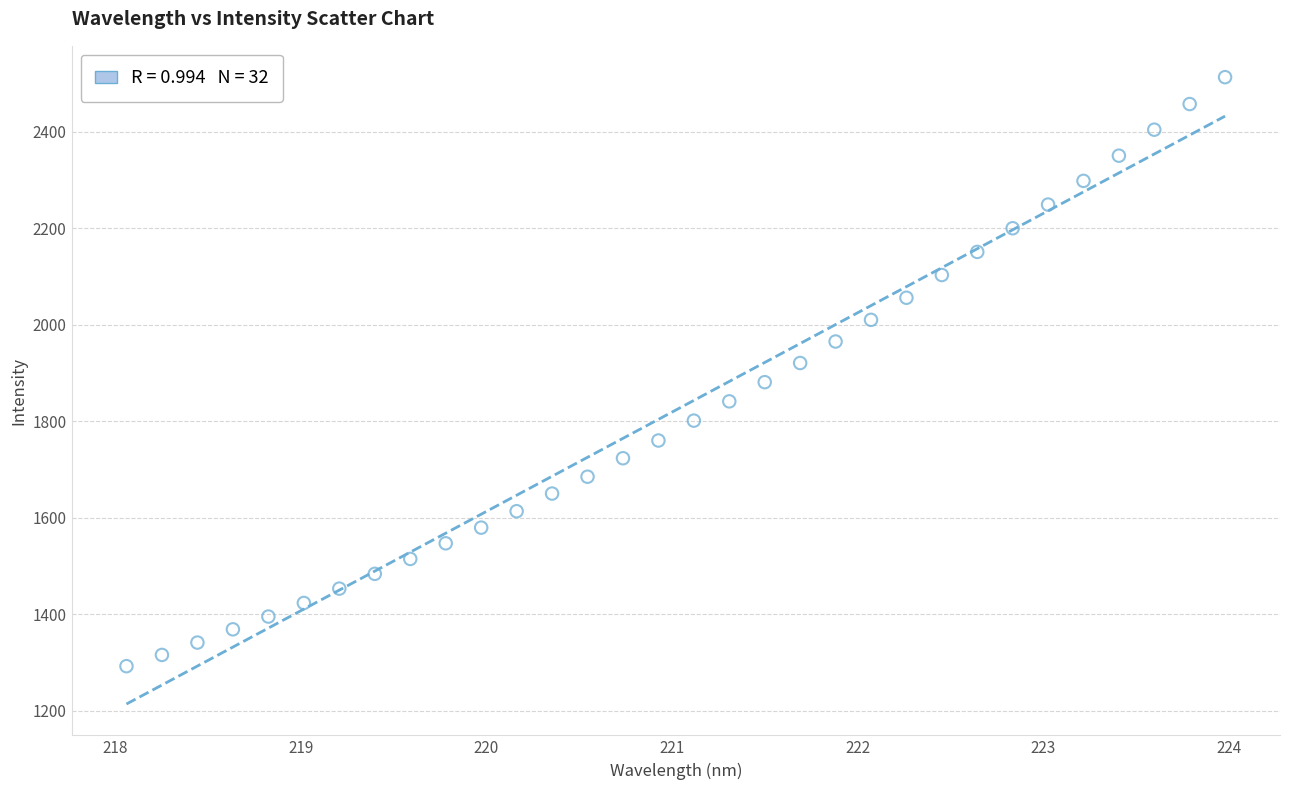

What is the range of X values (max minus min)?

5.9